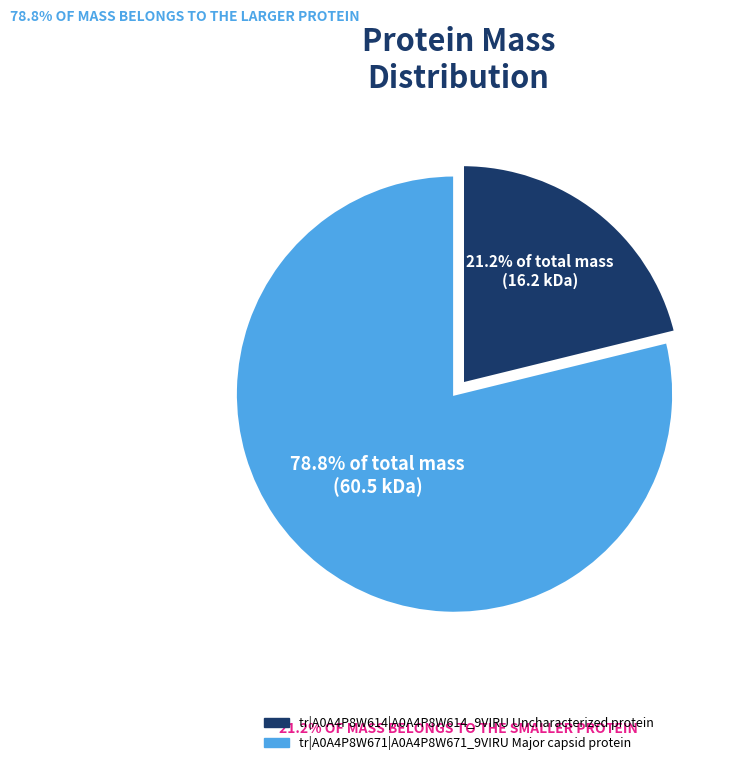

Does any single category account for the majority?

Yes